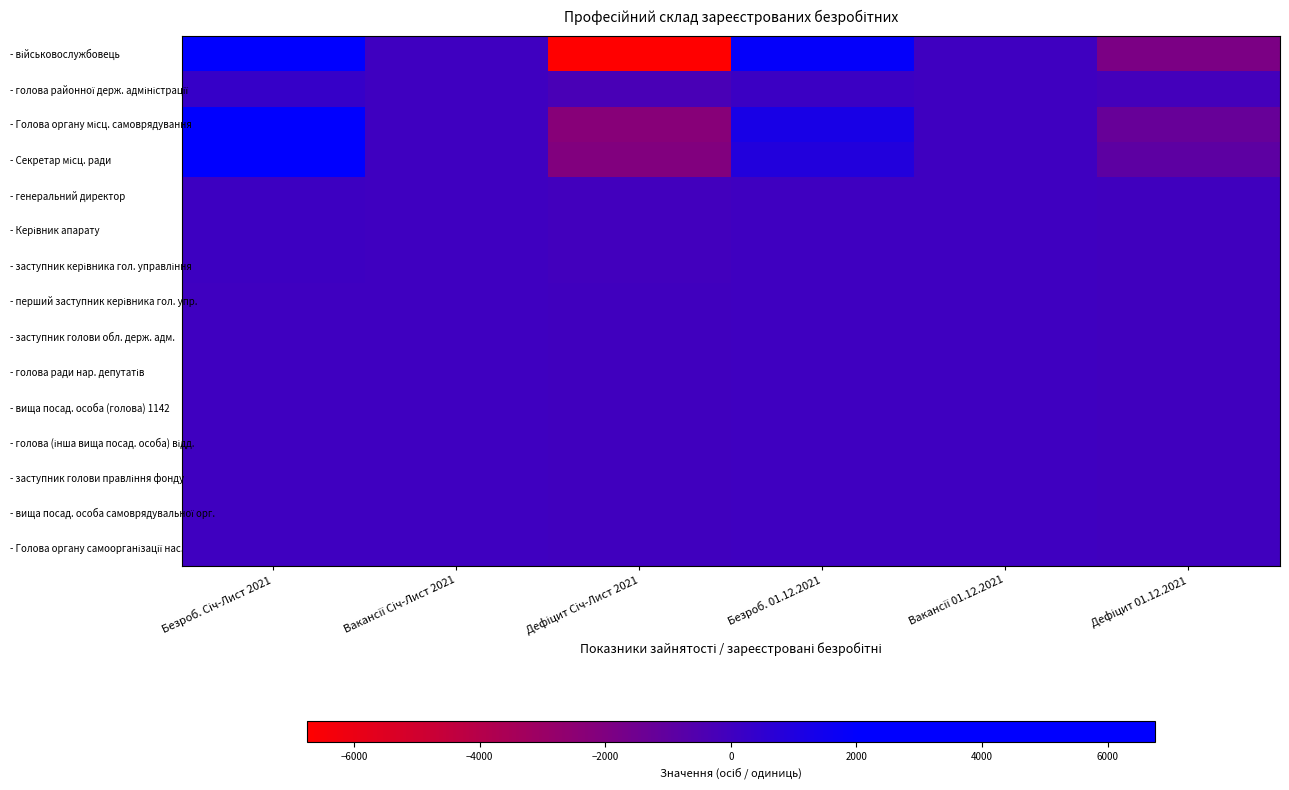

What is the maximum value shown in the chart?

6746